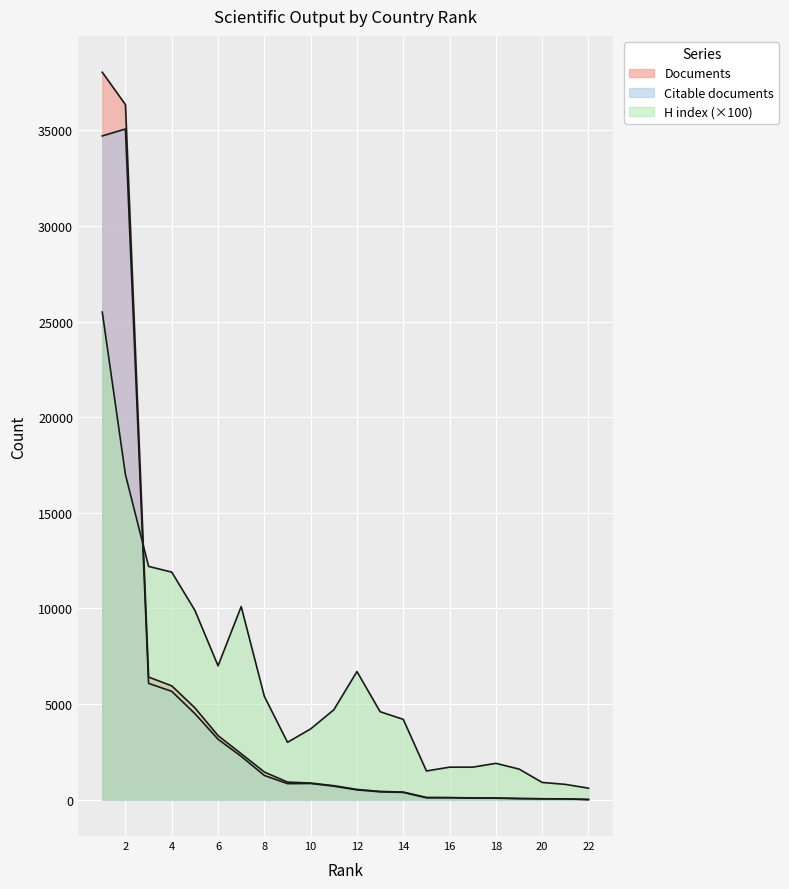

List the series in order of their peak value, lowest first.

H index, Citable documents, Documents